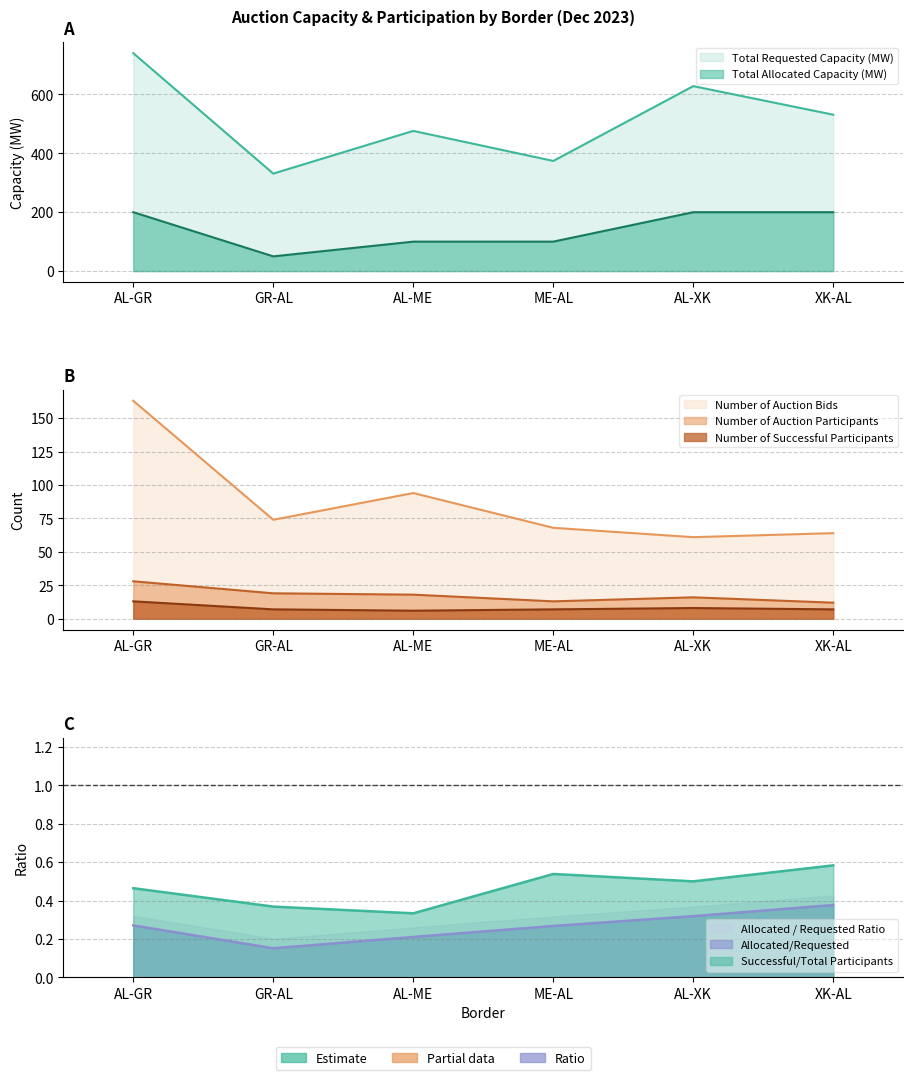

What is the difference between the maximum and second lowest values in the Number of Successful Participants series?

6